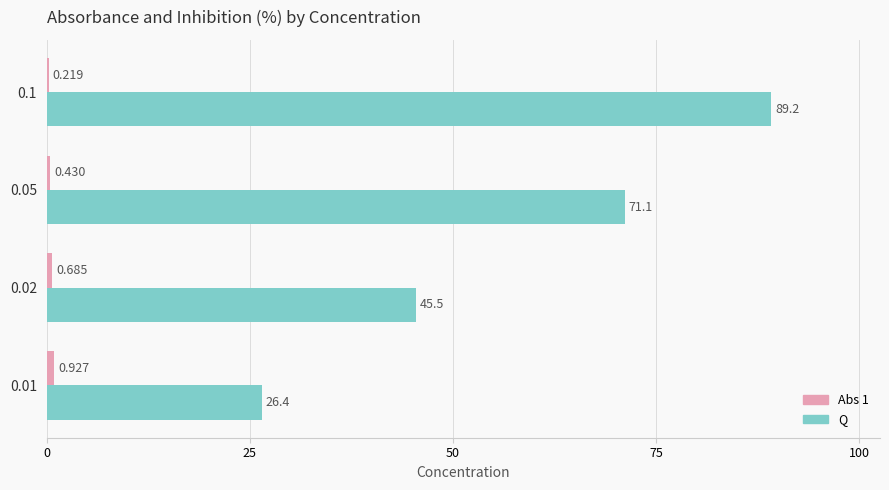

Which series has the largest total across all categories?

Q